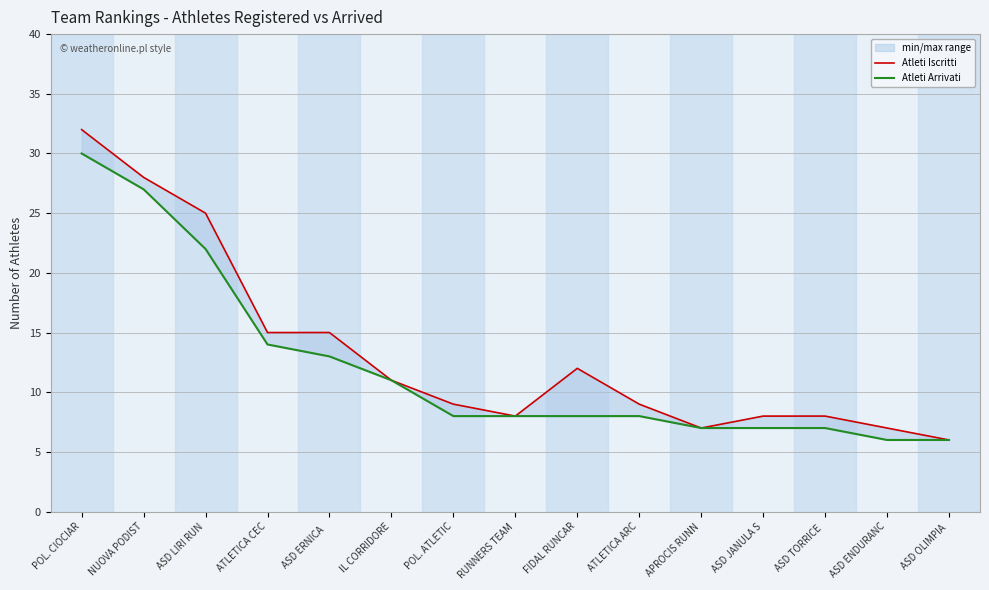

What is the value of the Atleti Arrivati point at the 6th from the left?

11